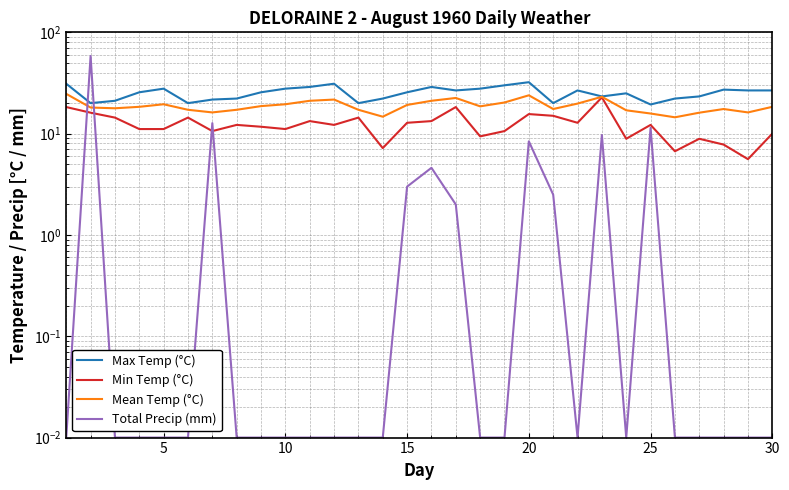

Rank the series at 9 from lowest to highest value.

Total Precip (mm), Min Temp (°C), Mean Temp (°C), Max Temp (°C)